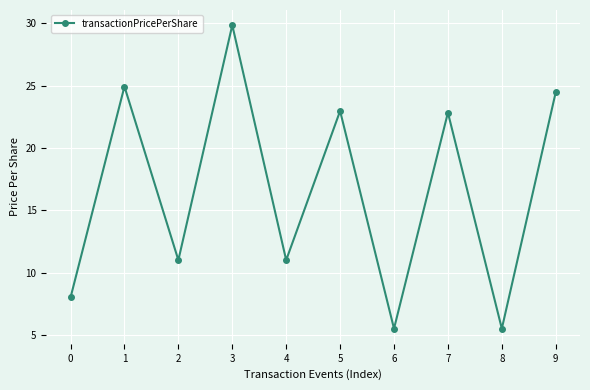

Between 4 and 8, which is larger?

4